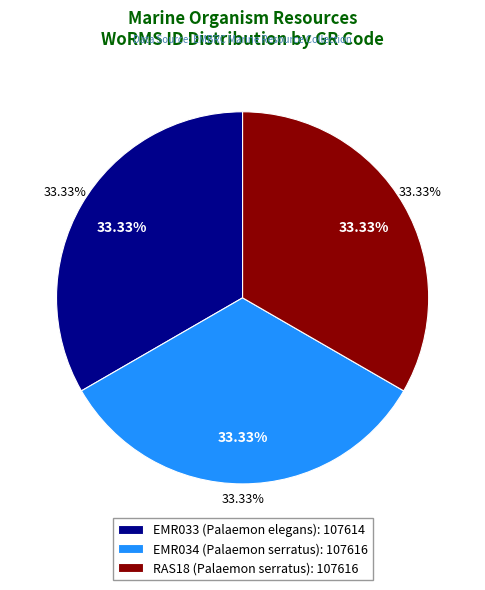

Approximately how many times larger is the value at EMR033 (Palaemon elegans) compared to EMR034 (Palaemon serratus)?

1.0